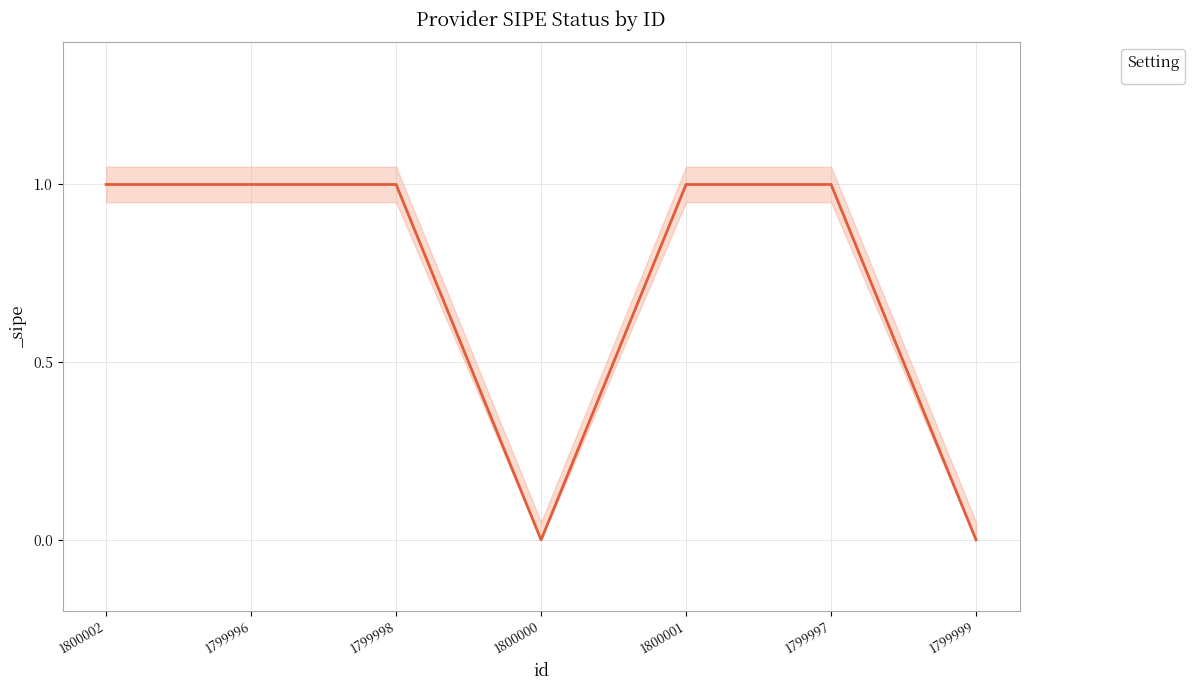

What is the difference between the values at 1799997 and 1799999?

1